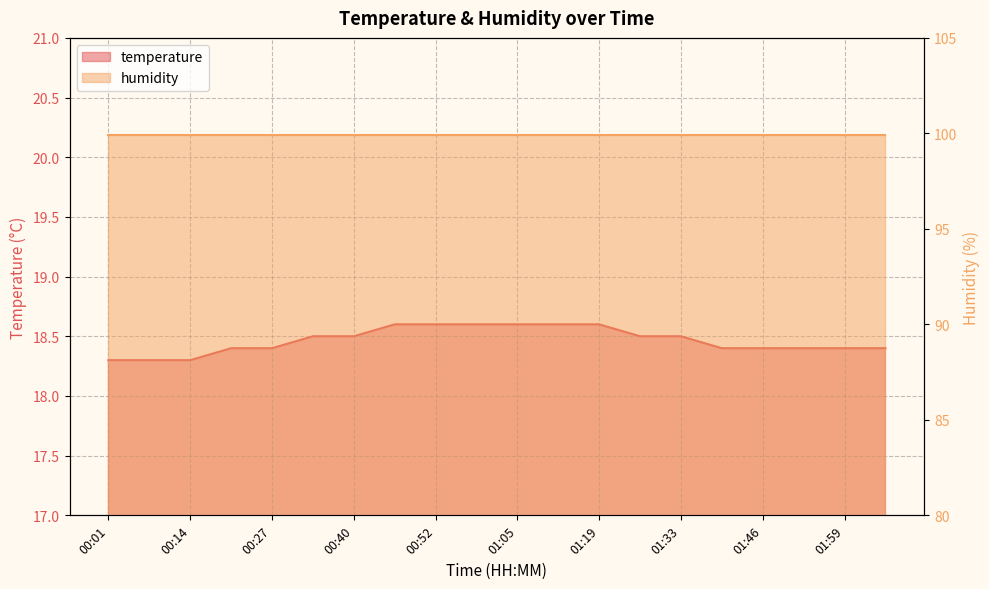

What position from the right is 00:20?

17